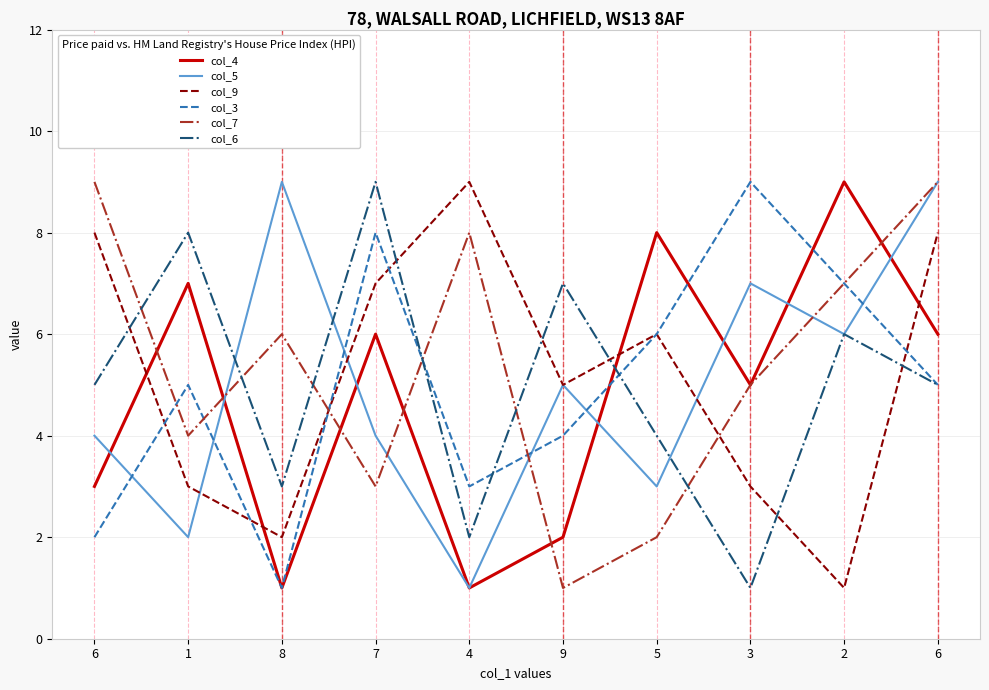

Does the chart display data point markers on the line(s)?

No